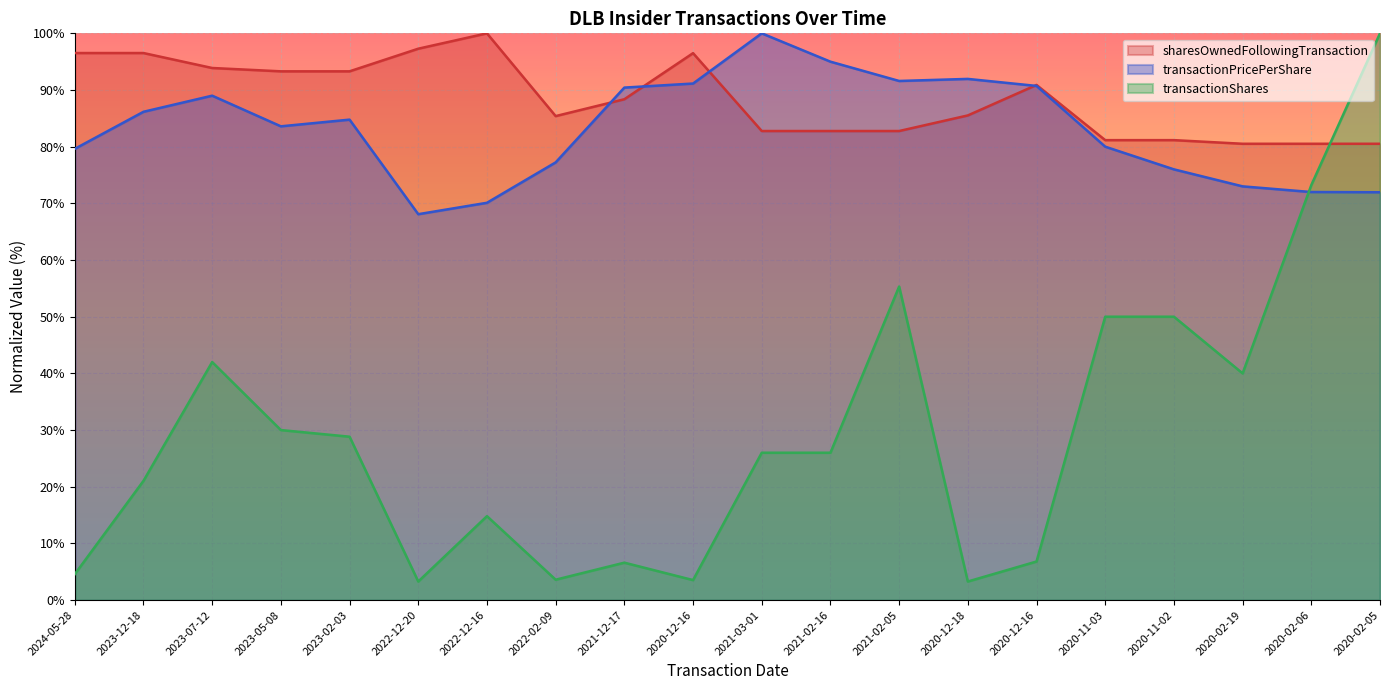

Reading right to left, what are all the values shown in this chart?

transactionPricePerShare: 2020-02-05=72.0	2020-02-06=72.0	2020-02-19=73.0	2020-11-02=76.0	2020-11-03=80.0	2020-12-16=90.7	2020-12-18=92.0	2021-02-05=91.6	2021-02-16=95.0	2021-03-01=100.0	2020-12-16=91.1	2021-12-17=90.4	2022-02-09=77.2	2022-12-16=70.1	2022-12-20=68.1	2023-02-03=84.8	2023-05-08=83.6	2023-07-12=89.0	2023-12-18=86.2	2024-05-28=79.6
transactionShares: 2020-02-05=100.0	2020-02-06=73.2	2020-02-19=40.0	2020-11-02=50.0	2020-11-03=50.0	2020-12-16=6.8	2020-12-18=3.3	2021-02-05=55.3	2021-02-16=26.0	2021-03-01=26.0	2020-12-16=3.5	2021-12-17=6.6	2022-02-09=3.6	2022-12-16=14.8	2022-12-20=3.3	2023-02-03=28.8	2023-05-08=30.0	2023-07-12=42.0	2023-12-18=21.0	2024-05-28=4.6
sharesOwnedFollowingTransaction: 2020-02-05=80.5	2020-02-06=80.5	2020-02-19=80.5	2020-11-02=81.2	2020-11-03=81.2	2020-12-16=90.9	2020-12-18=85.5	2021-02-05=82.8	2021-02-16=82.8	2021-03-01=82.8	2020-12-16=96.5	2021-12-17=88.4	2022-02-09=85.4	2022-12-16=100.0	2022-12-20=97.3	2023-02-03=93.3	2023-05-08=93.3	2023-07-12=93.9	2023-12-18=96.5	2024-05-28=96.5